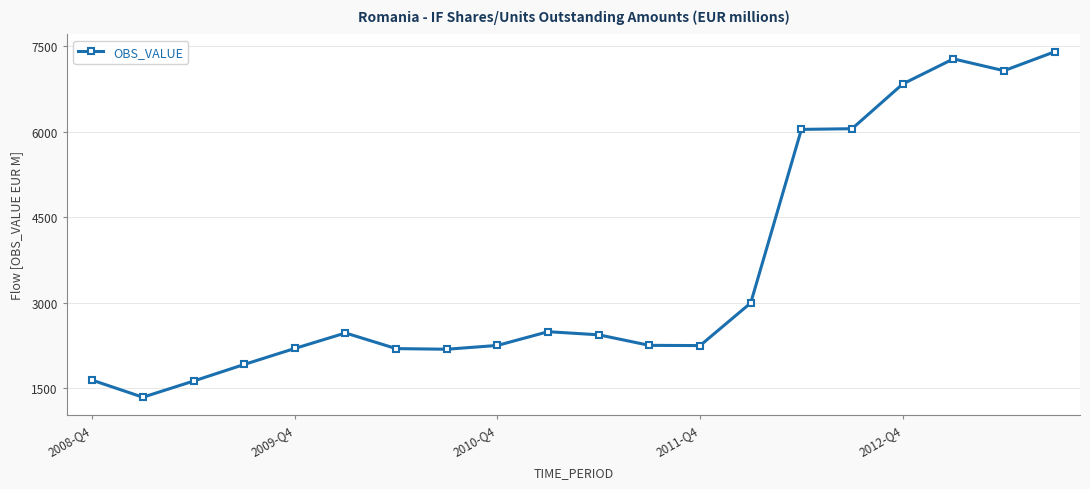

True or false: the data has more than 0 interior local peaks.

True